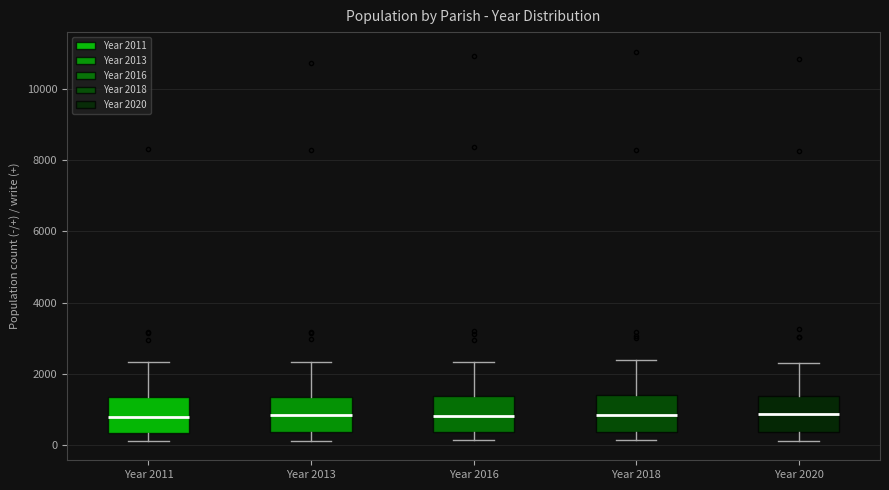

Where is the upper edge of the box for Year 2011 on the y-axis? The values are not printed on the chart, so give them approximately, as read against the axis.

1400